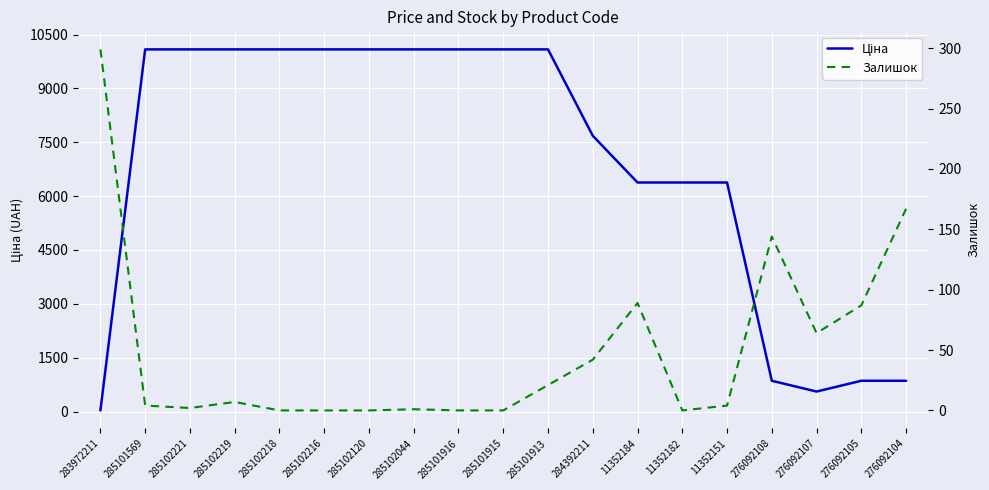

Rank the categories by Ціна value from lowest to highest.

283972211, 276092107, 276092108, 276092105, 276092104, 11352184, 11352182, 11352151, 284392211, 285101569, 285102221, 285102219, 285102218, 285102216, 285102120, 285102044, 285101916, 285101915, 285101913